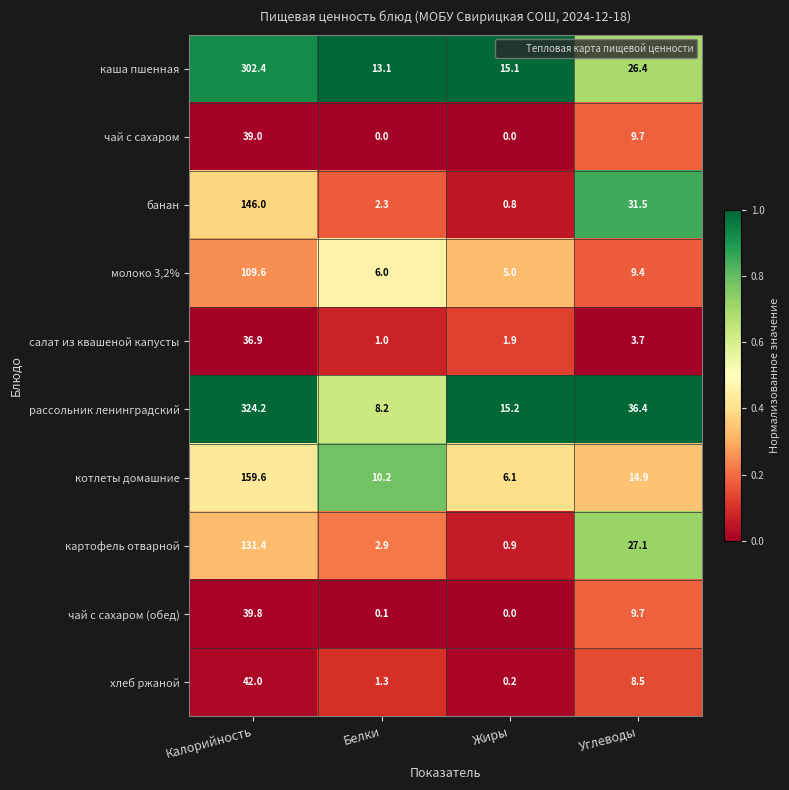

At which category is the sum across all series the highest?

Калорийность